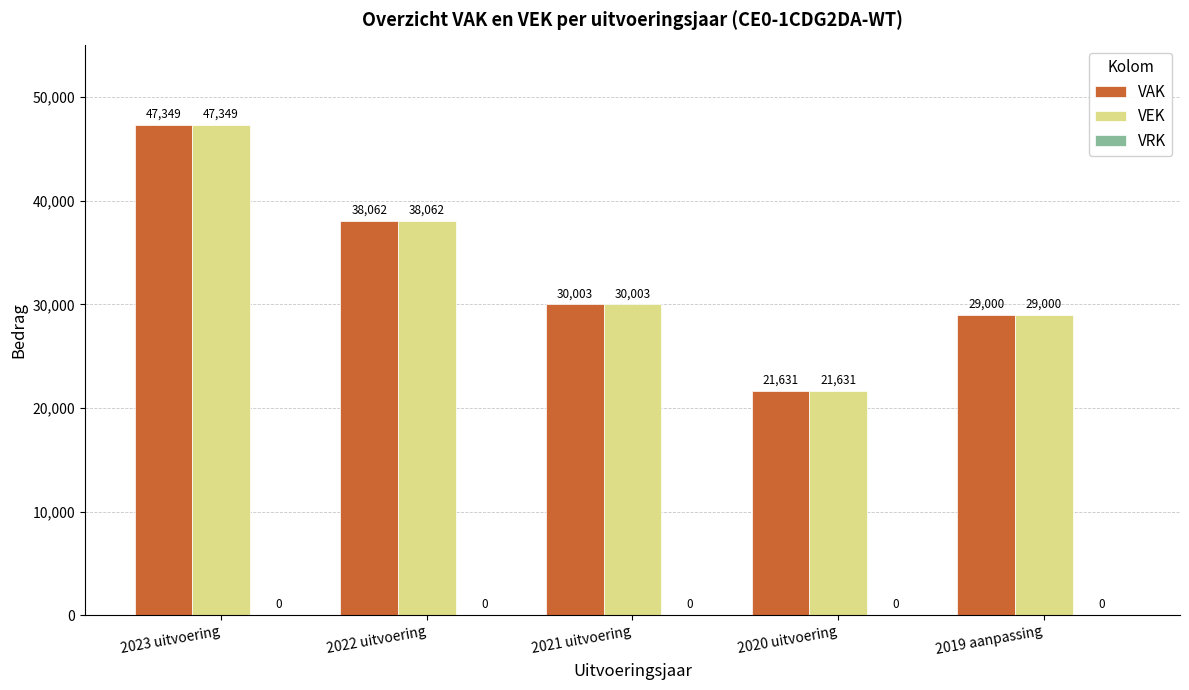

What is the label of the 2nd bar from the left?

2022 uitvoering